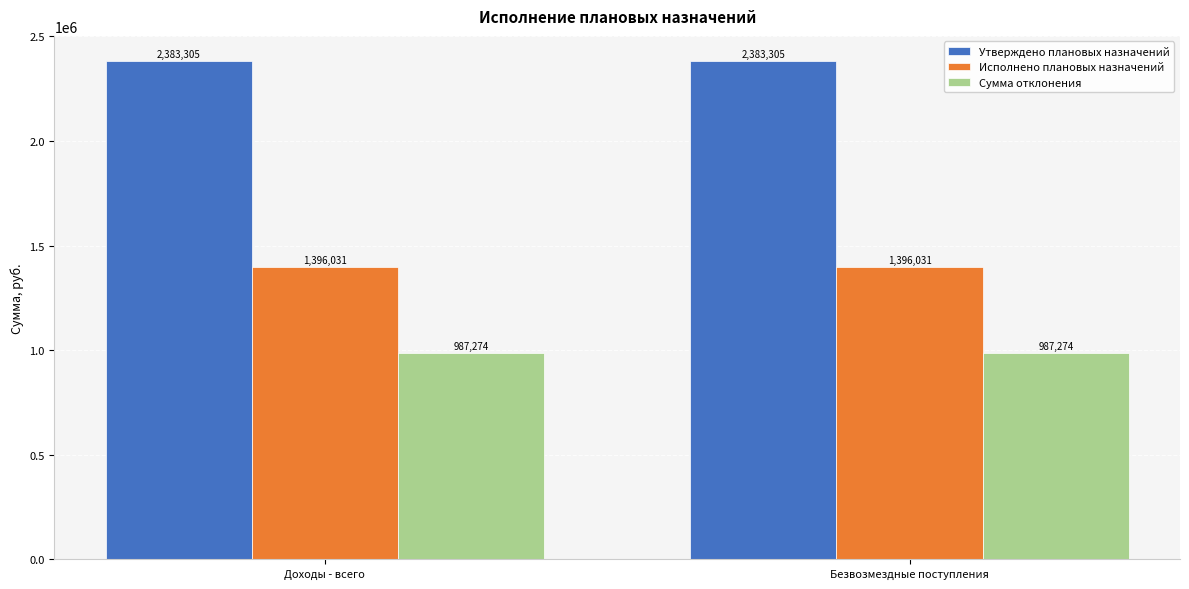

List the series in order of their overall mean, highest first.

Утверждено плановых назначений, Исполнено плановых назначений, Сумма отклонения